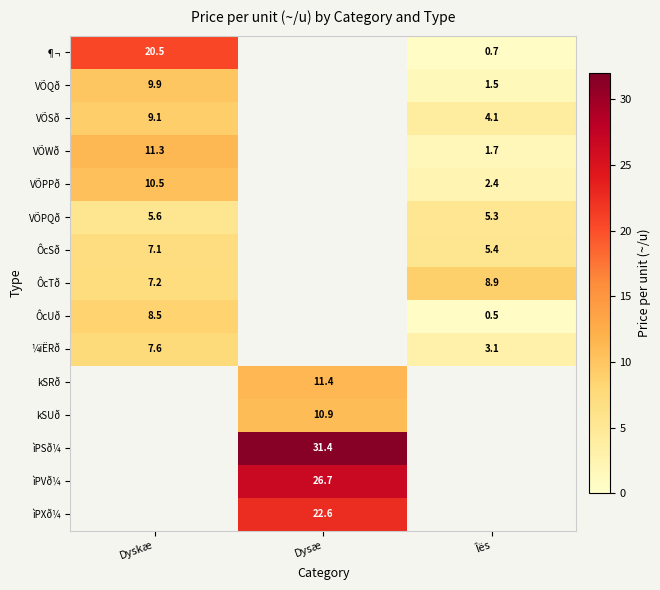

Is it true that ¶¬ equals 0.7 at Îës?

True